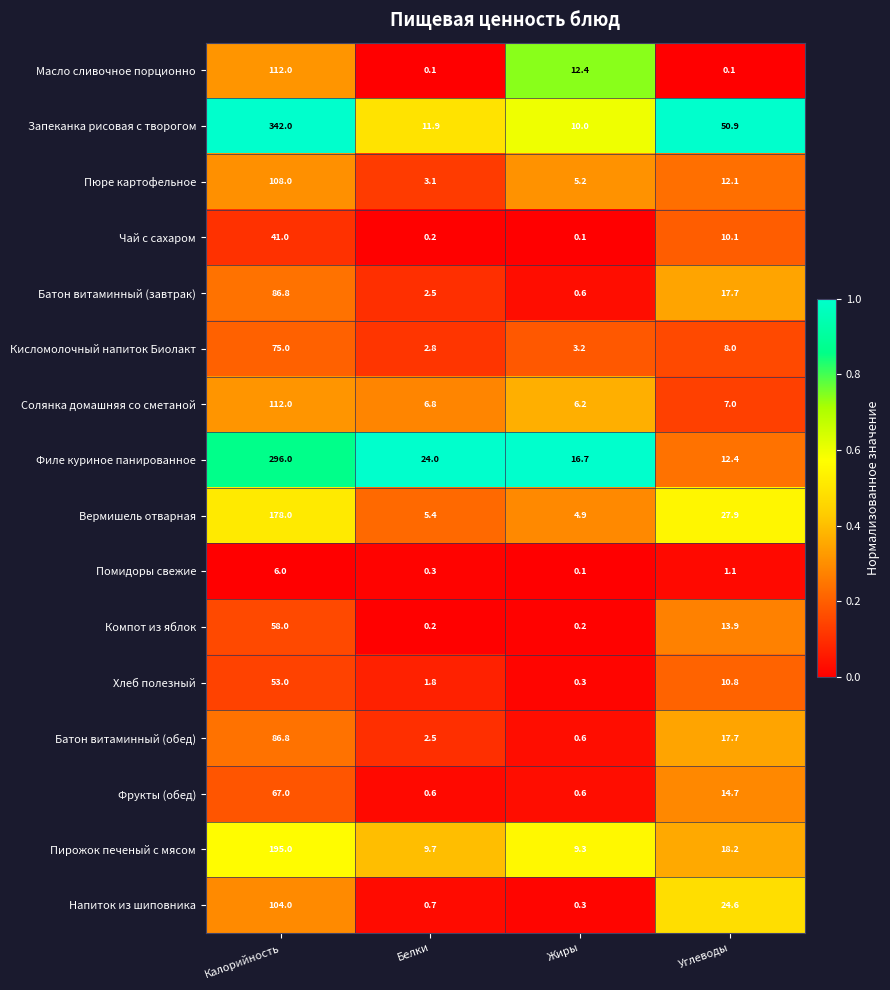

True or false: Филе куриное панированное has a value of 296.0 at Калорийность.

True